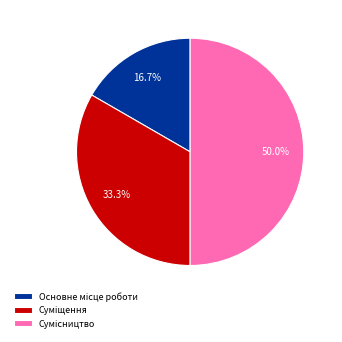

How many segments does this pie chart have?

3